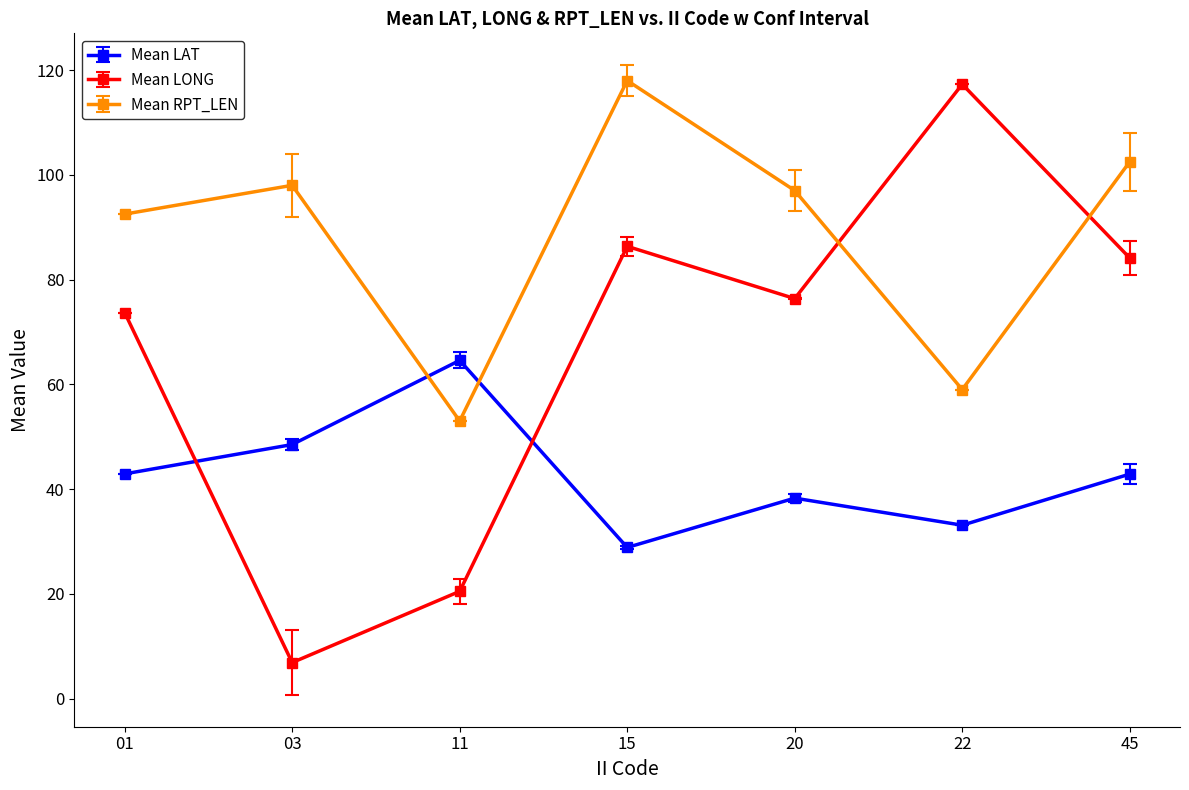

Which category has the highest value in the Mean RPT_LEN series?

15